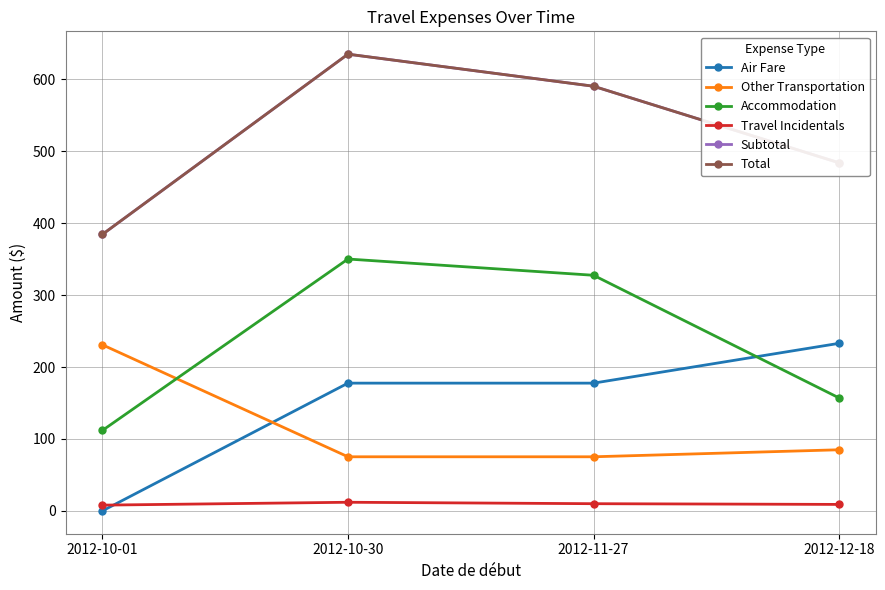

Where does the Accommodation series first go above 327?

2012-10-30